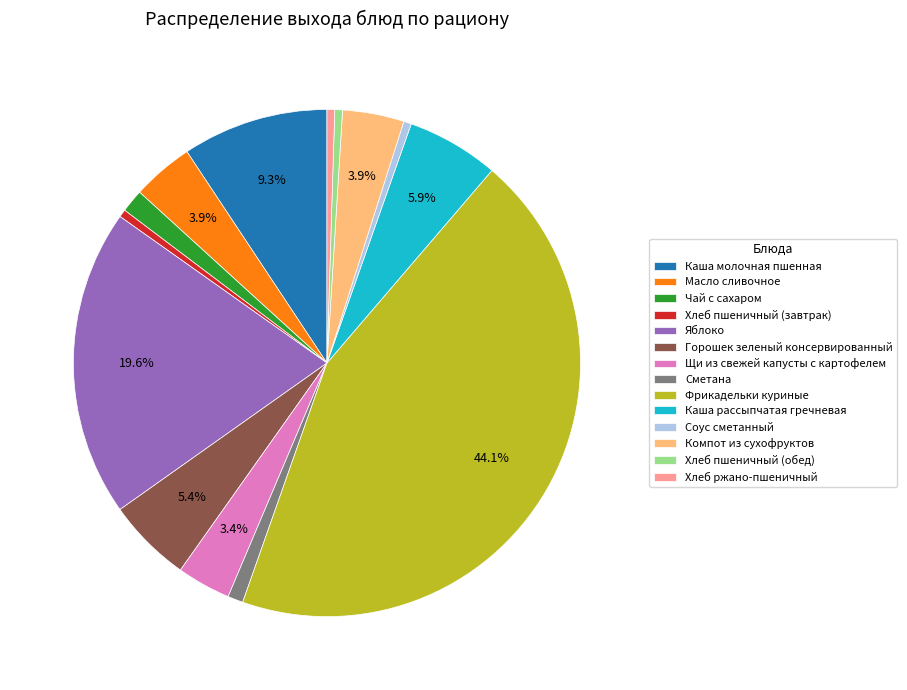

What is the largest slice in the pie chart?

Фрикадельки куриные